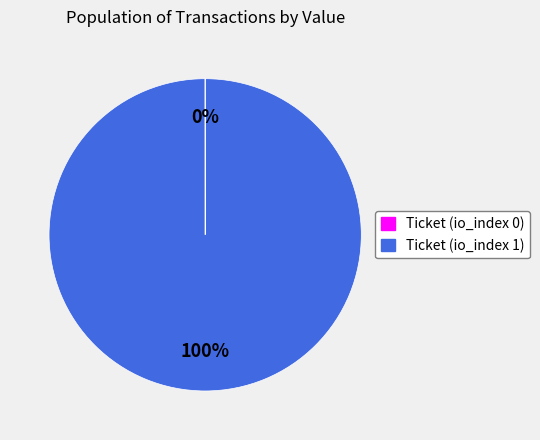

Which slice is the largest?

Ticket (io_index 1)